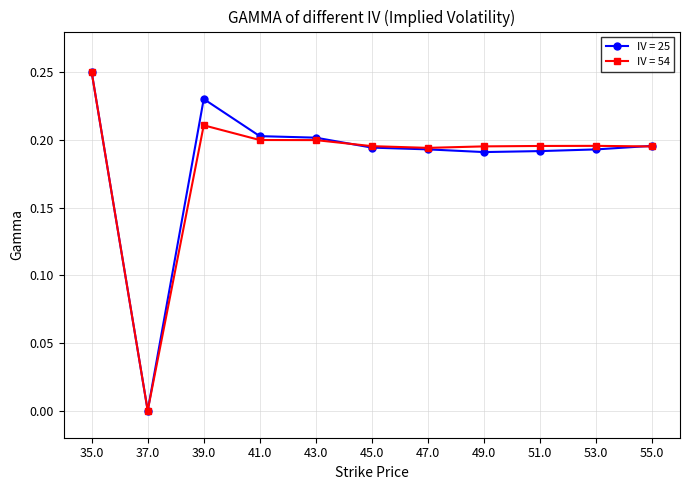

What is the total value across all series at 53.0?

0.4